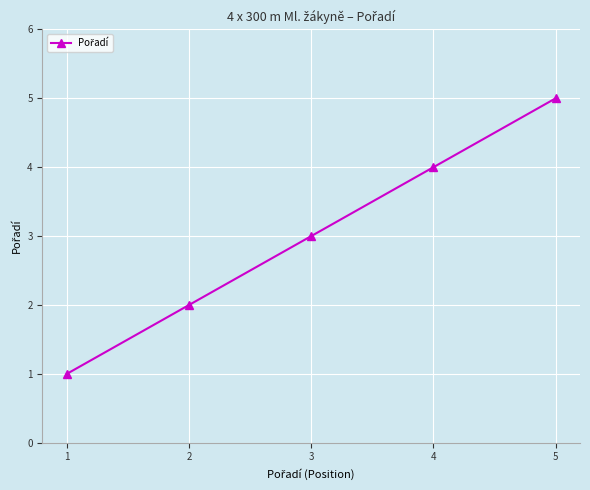

What is the average value?

3